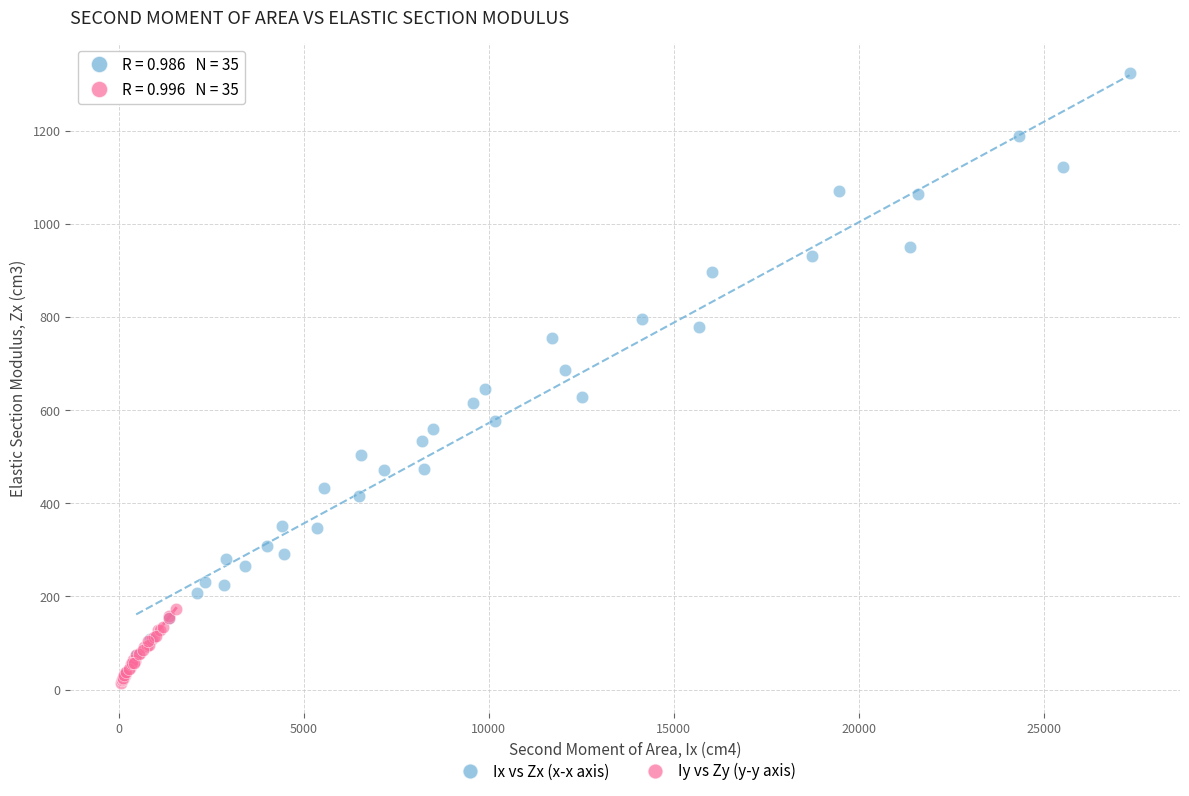

Which series has the largest Y range (max minus min)?

Ix vs Zx (x-x axis)